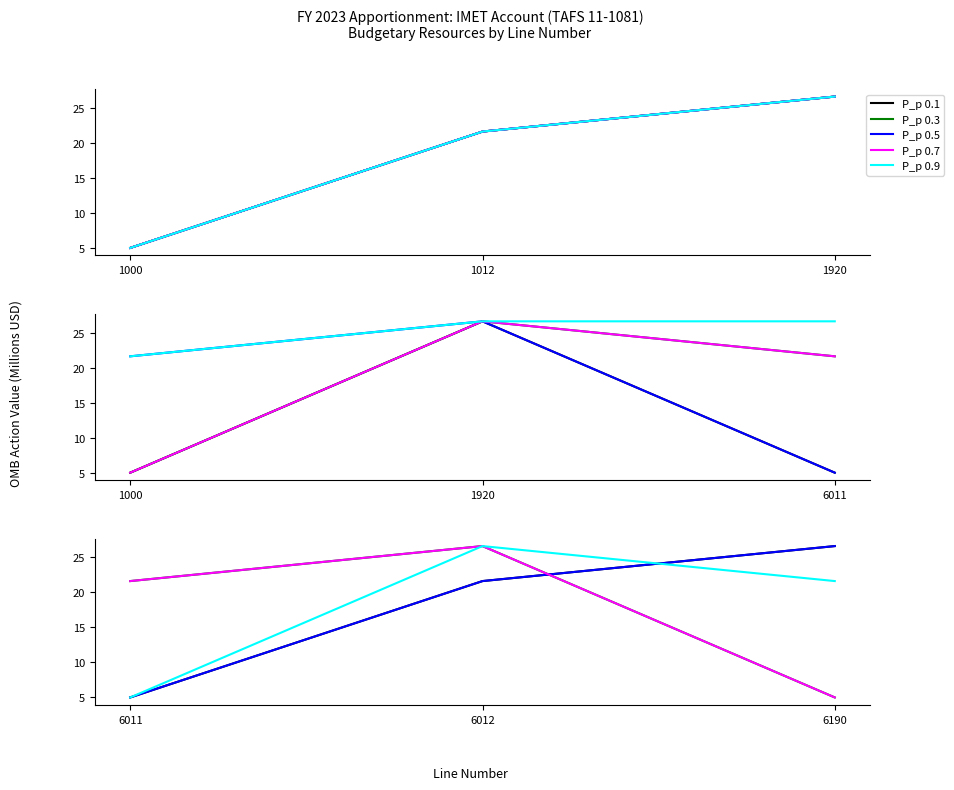

What is the value of the P_p 0.1 point at the 3rd from the left?

26.6